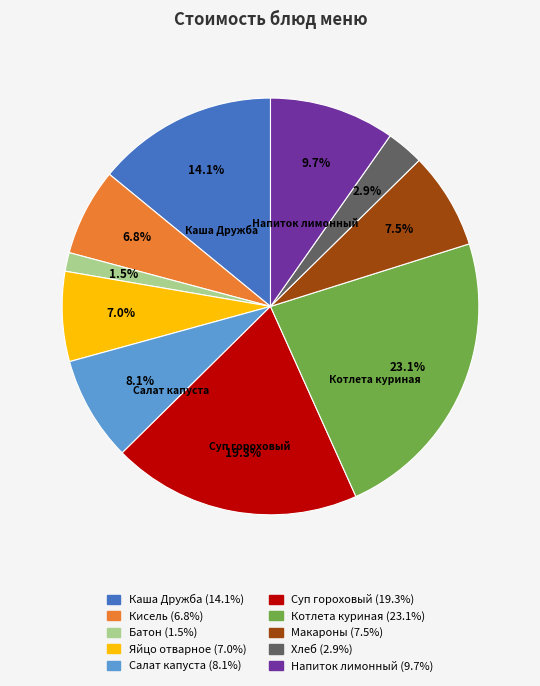

Does any single category account for the majority?

No